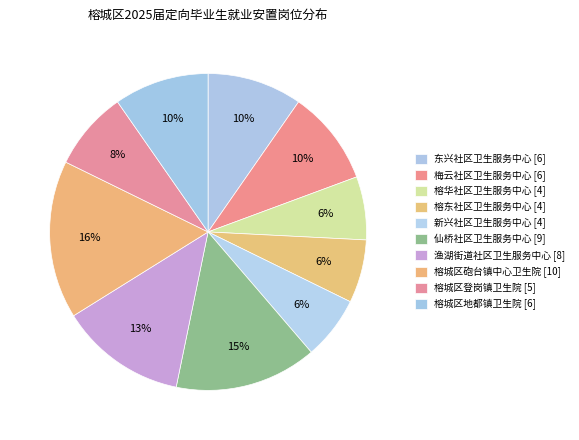

How many slices are in this pie chart?

10